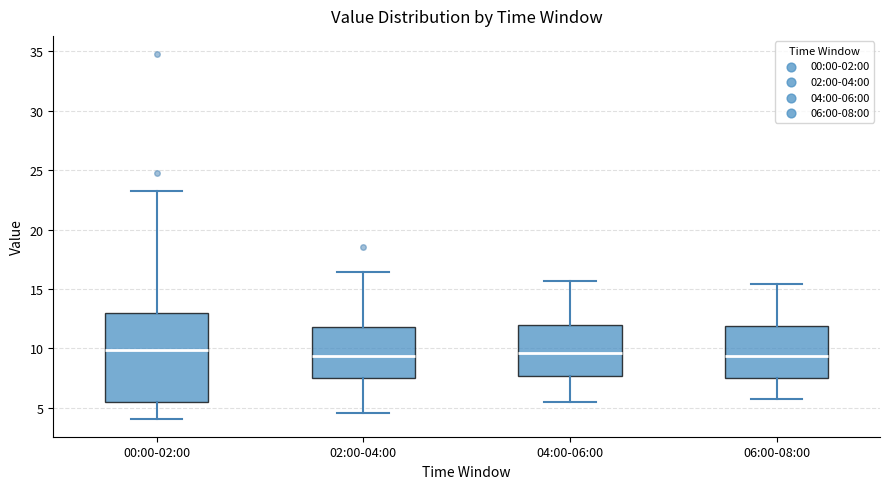

Where is the lower edge of the box for 02:00-04:00 on the y-axis? The values are not printed on the chart, so give them approximately, as read against the axis.

7.5